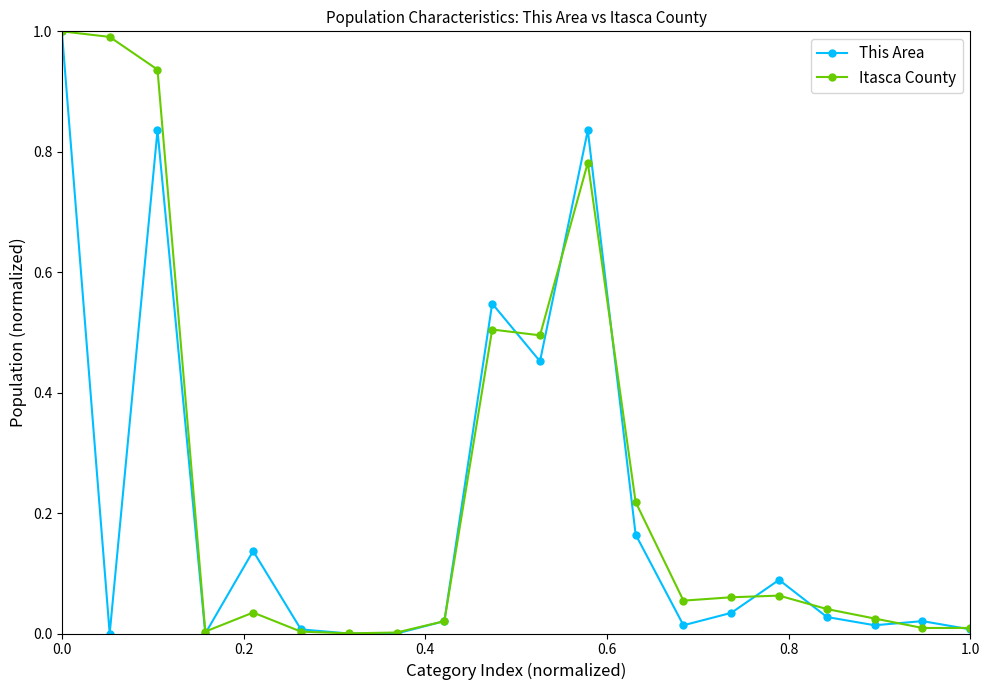

List the series in order of their overall mean, lowest first.

This Area, Itasca County